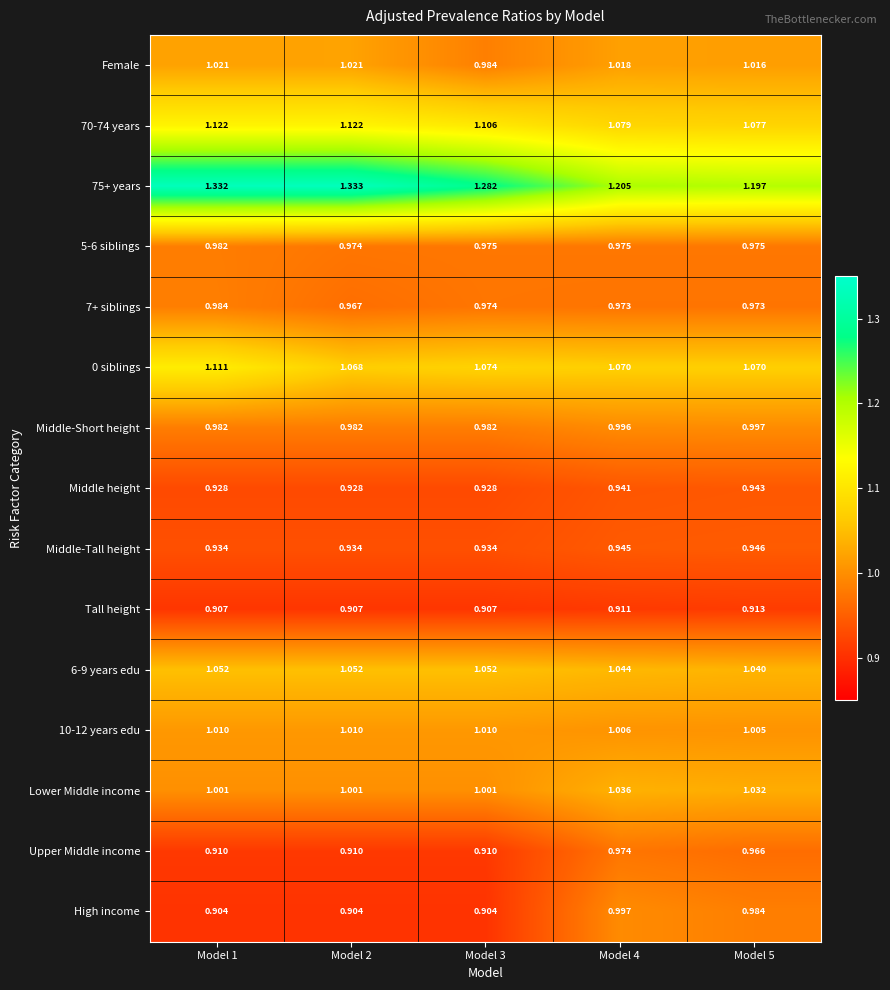

Is the value of 70-74 years at Model 1 greater than the value of High income at Model 3?

Yes